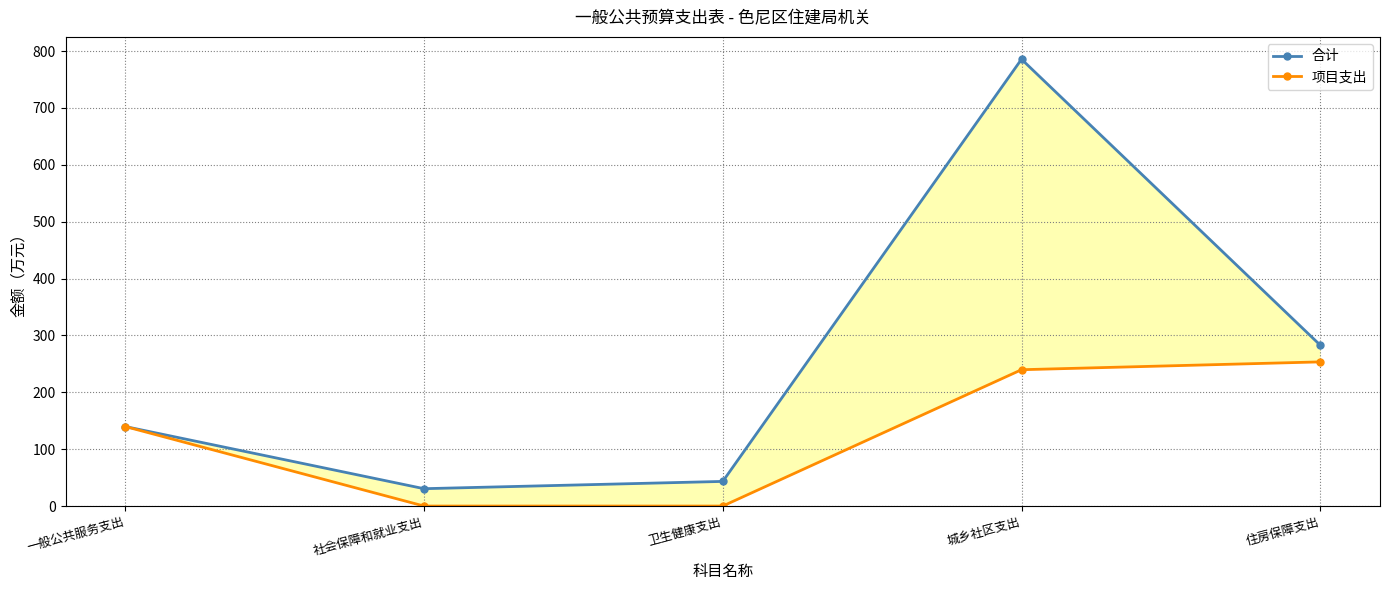

True or false: 合计 and 项目支出 intersect in this chart.

False